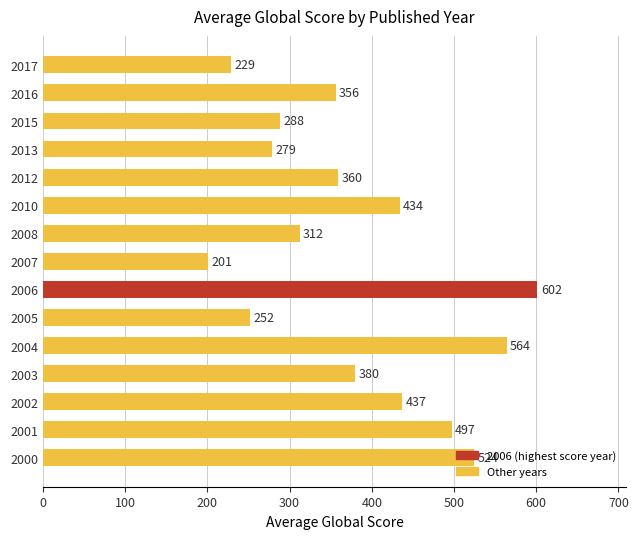

Where is the data nearest to the value 401?

2003